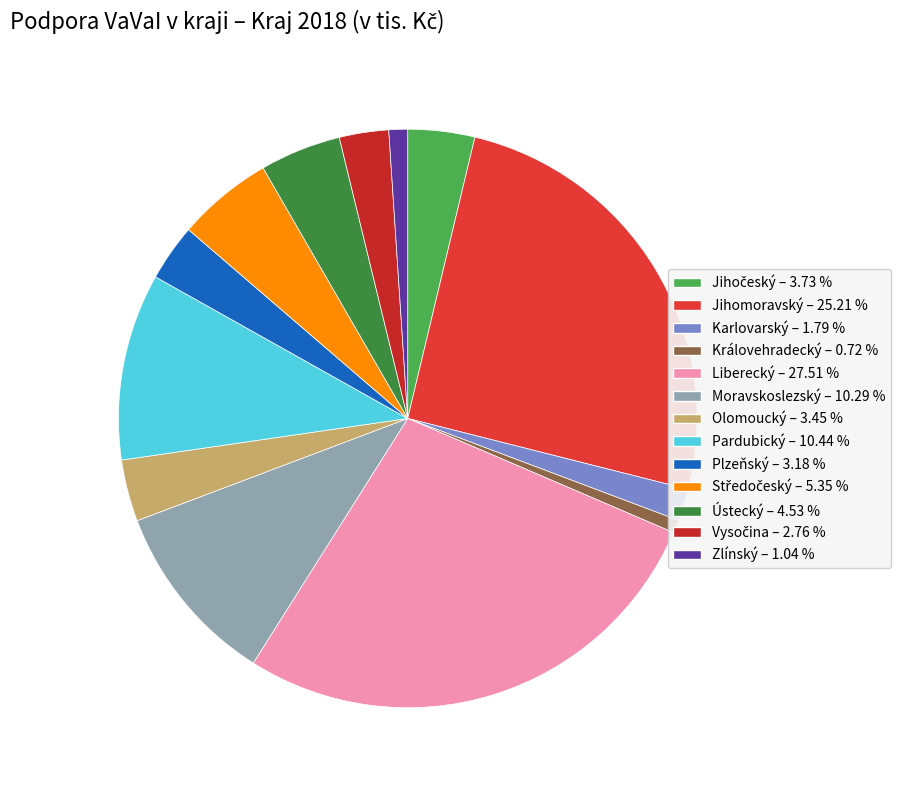

What is the largest slice in the pie chart?

Liberecký